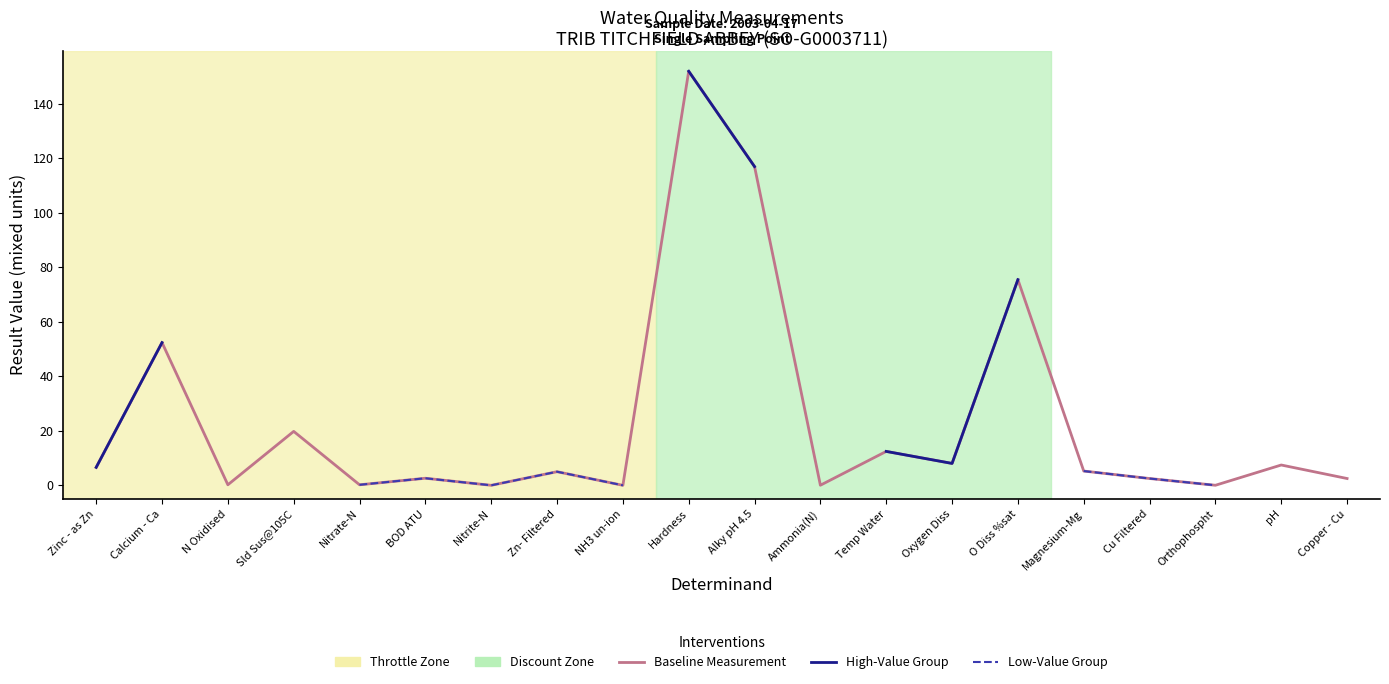

Where is the first local minimum for Baseline Measurement?

N Oxidised